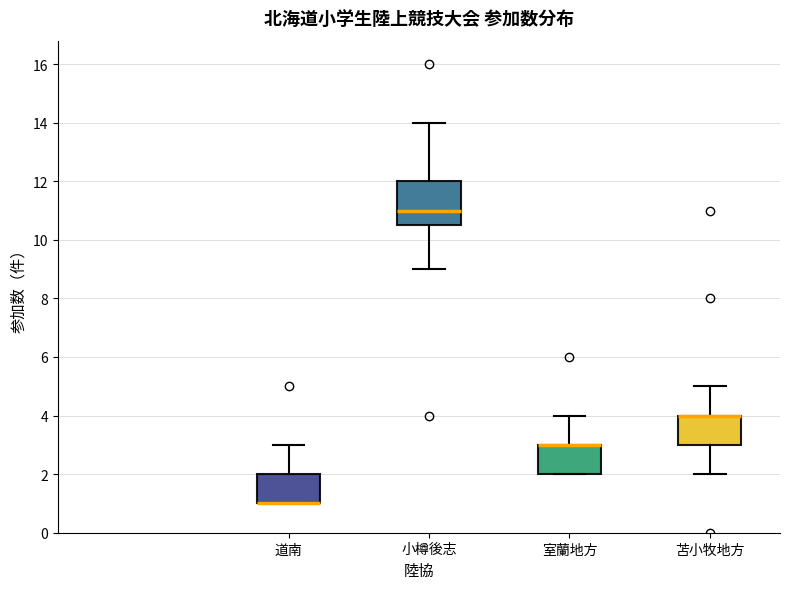

Comparing the boxes themselves (not the whiskers), which one is the tallest?

小樽後志